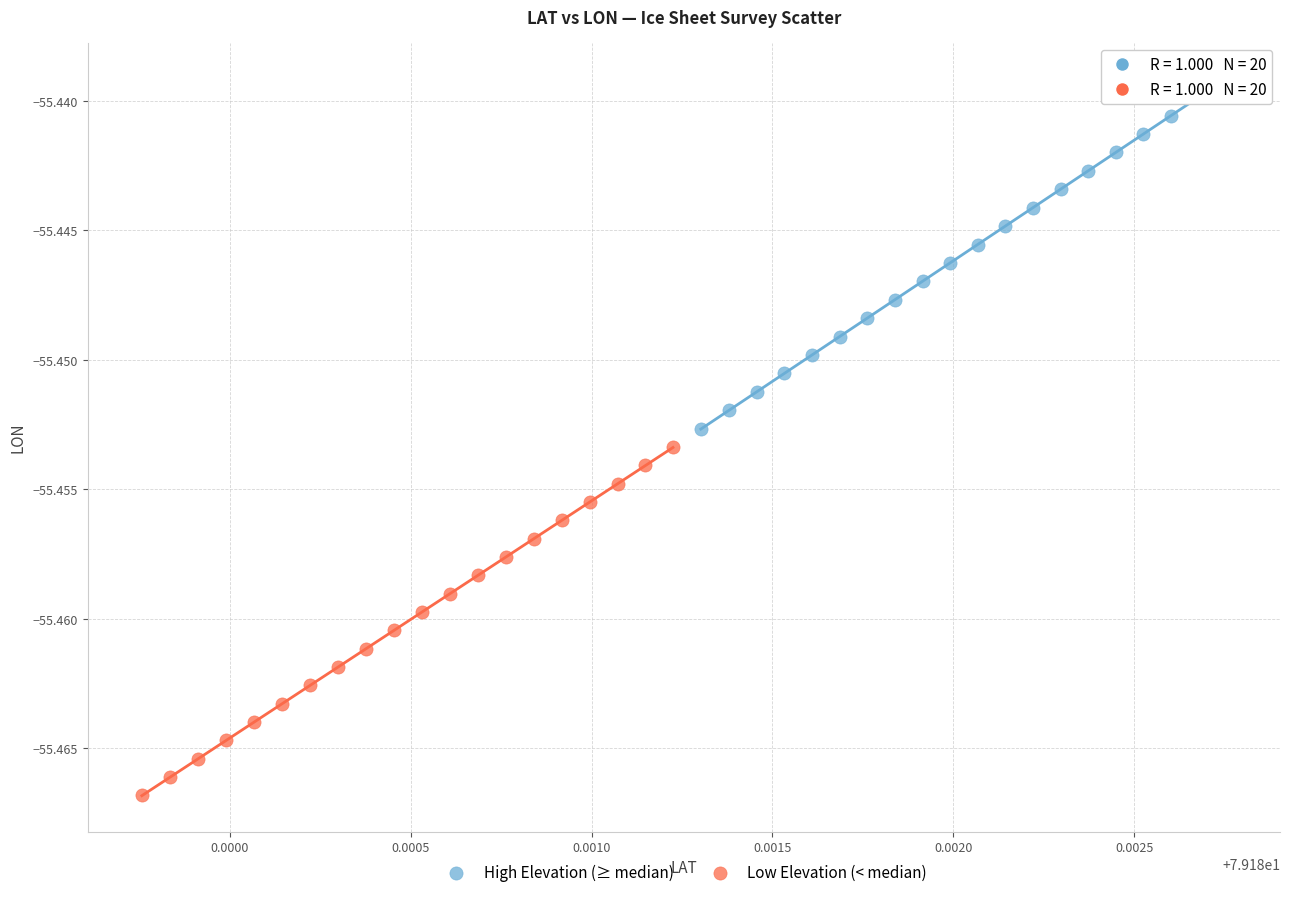

What are all the series names shown in the legend?

High Elevation (≥ median), Low Elevation (< median)